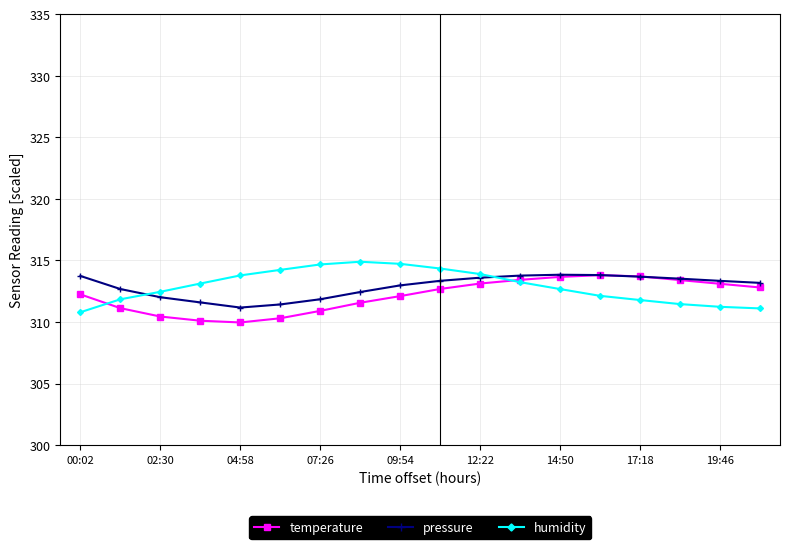

What is the value of the humidity point at the 4th from the left?

313.1